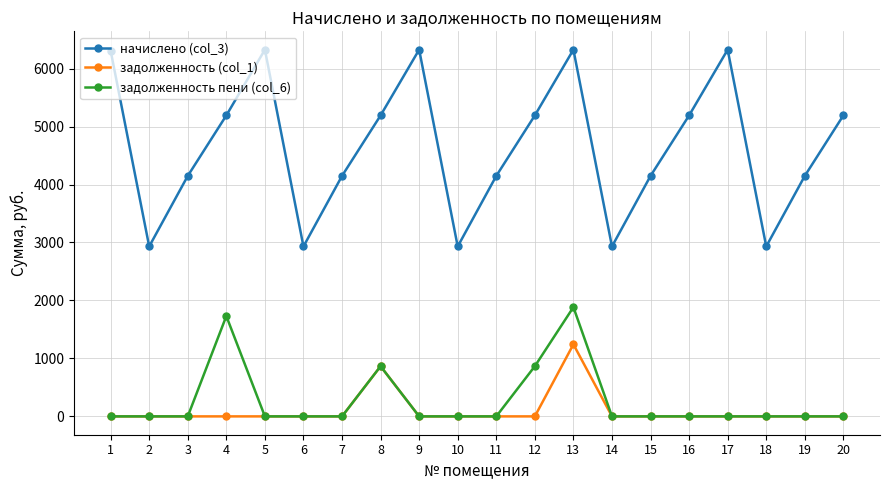

What is the lowest value of the начислено (col_3) series?

2931.1